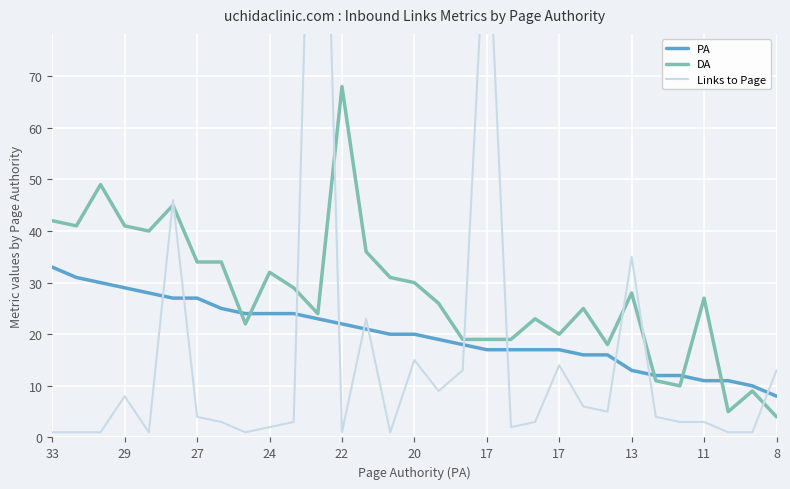

After their last crossing, which series has the higher values: PA or Links to Page?

Links to Page